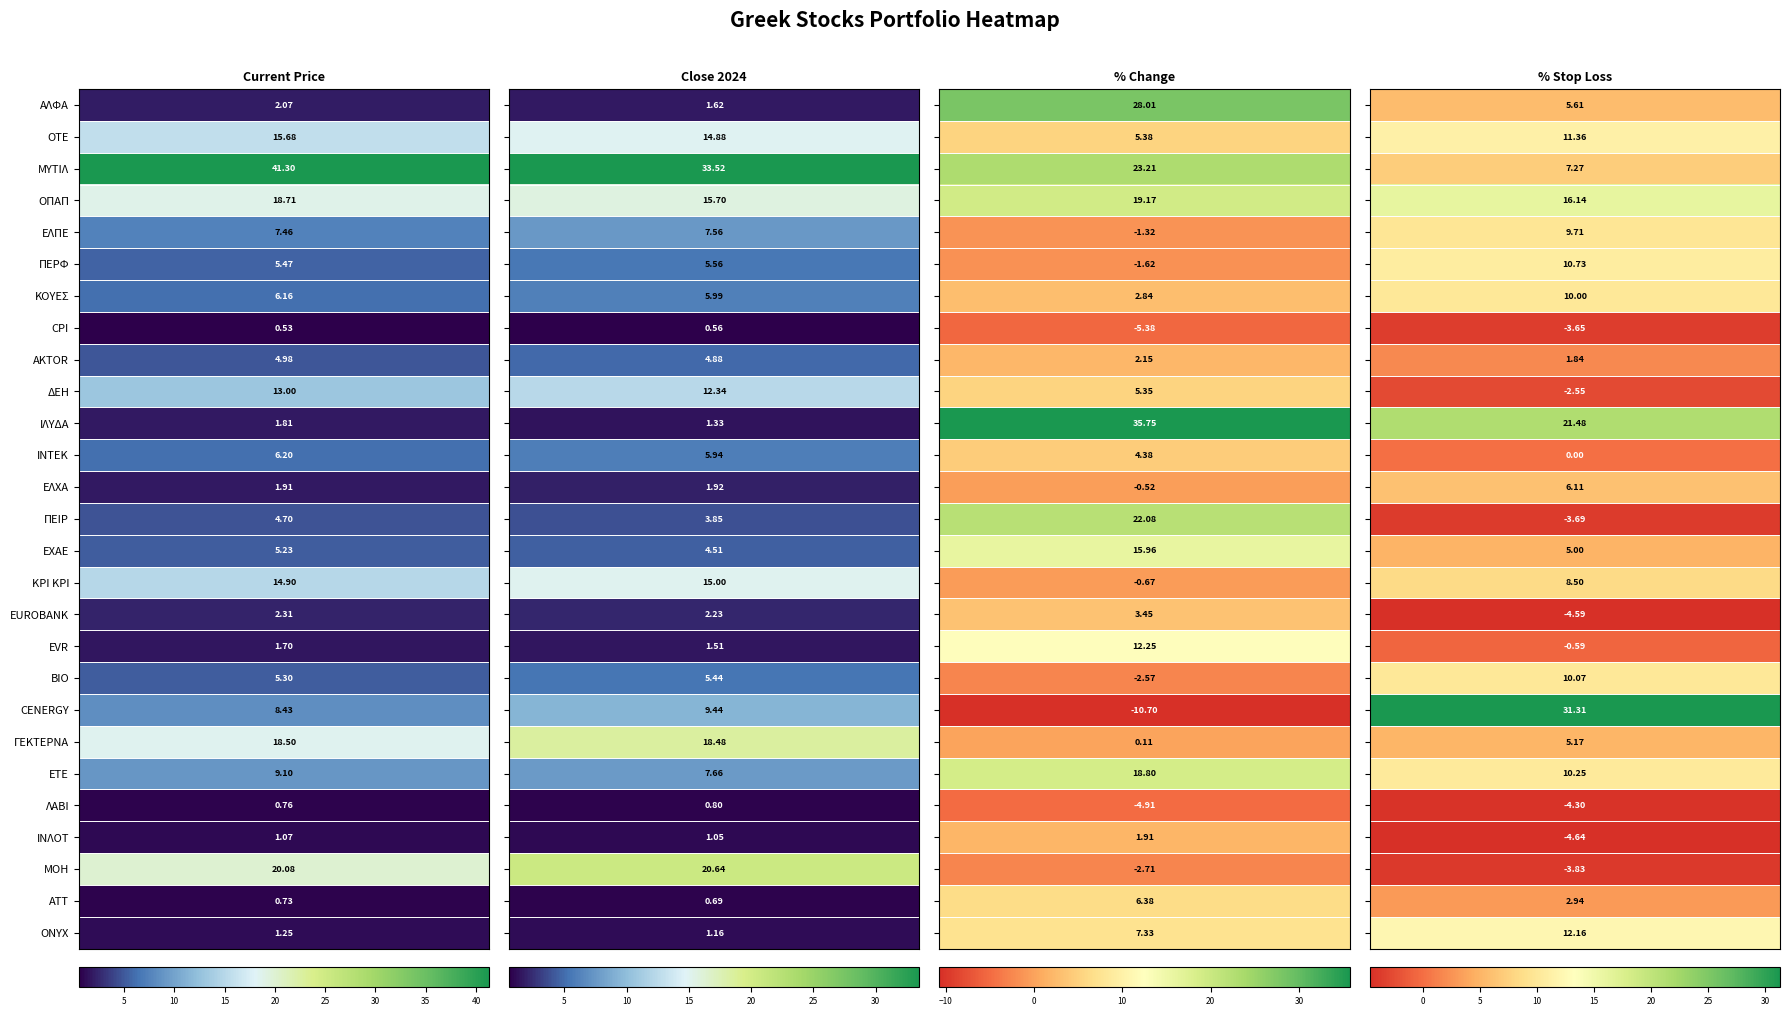

What is the sum of all ΙΛΥΔΑ values?

60.4